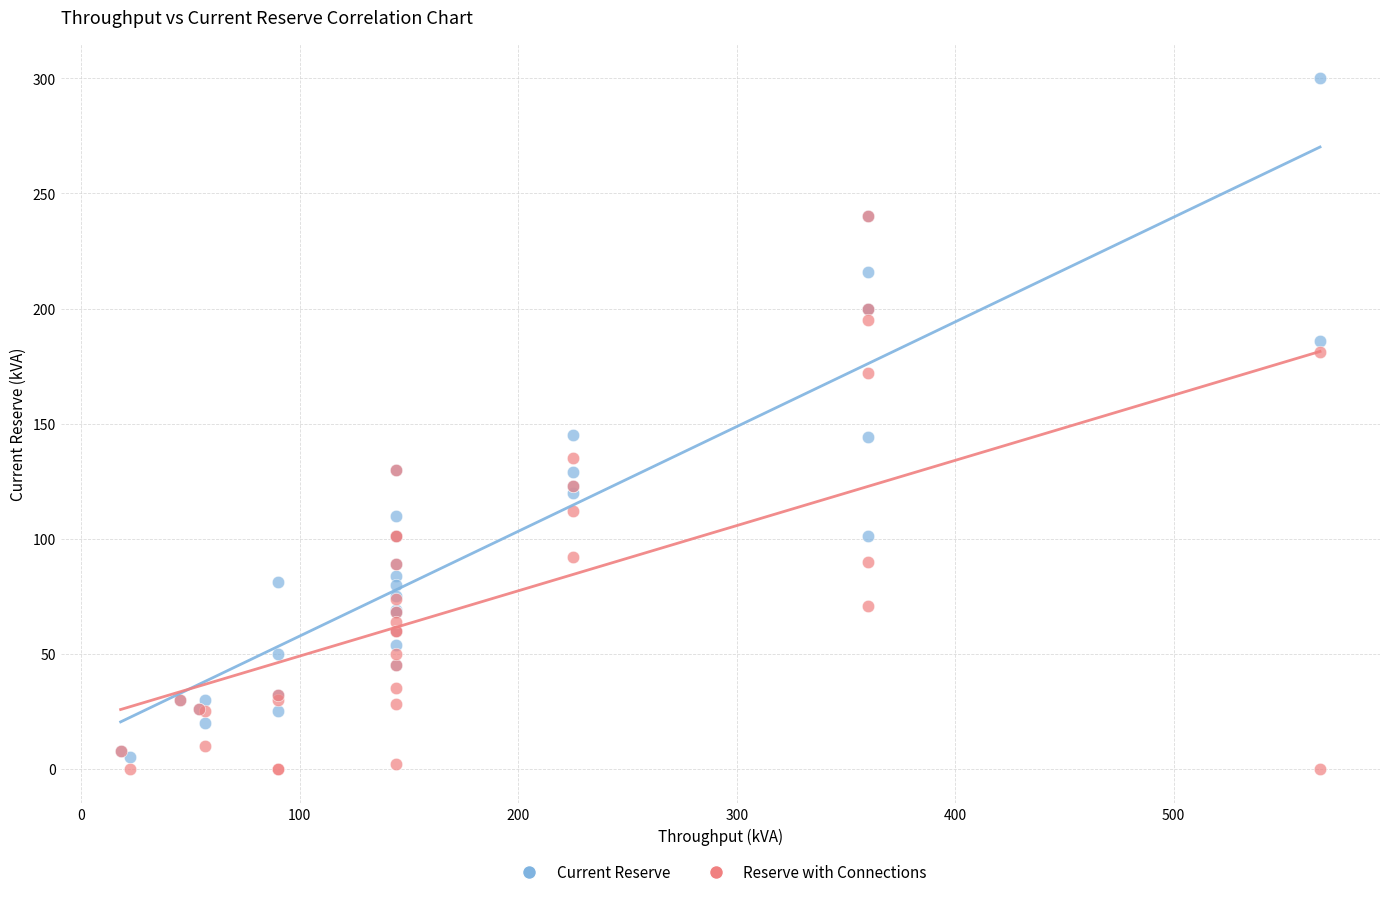

Which series reaches the maximum Y coordinate?

Current Reserve